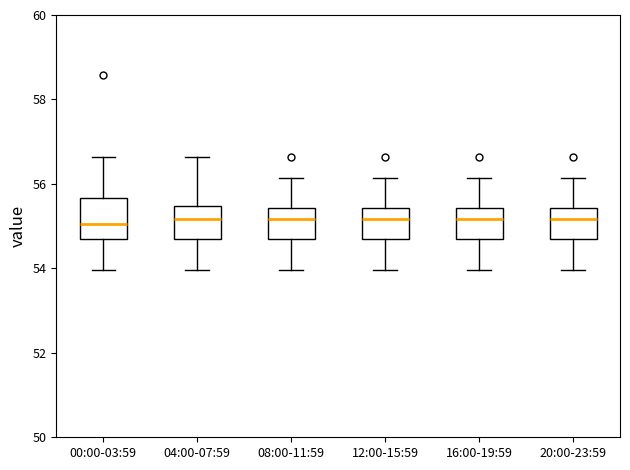

Reading left to right, transcribe this box plot: for each box, give where its median line is, the range the box spans, and where its two whiskers end, as read against the y-axis. The values are not printed on the chart, so give them approximately, as read against the axis.

00:00-03:59: median 55.0, box 54.6 to 55.6, whiskers 54.0 to 56.6
04:00-07:59: median 55.2, box 54.6 to 55.4, whiskers 54.0 to 56.6
08:00-11:59: median 55.2, box 54.6 to 55.4, whiskers 54.0 to 56.2
12:00-15:59: median 55.2, box 54.6 to 55.4, whiskers 54.0 to 56.2
16:00-19:59: median 55.2, box 54.6 to 55.4, whiskers 54.0 to 56.2
20:00-23:59: median 55.2, box 54.6 to 55.4, whiskers 54.0 to 56.2